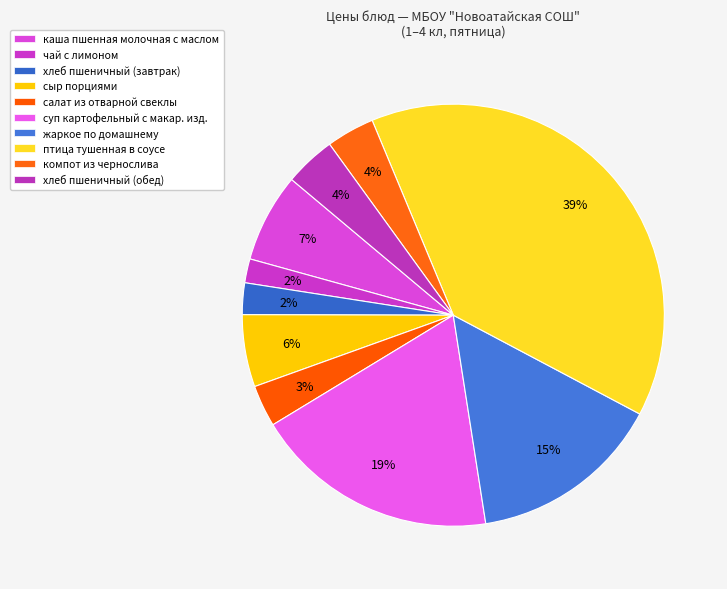

To the nearest percent, what percentage of the pie is жаркое по домашнему?

15%